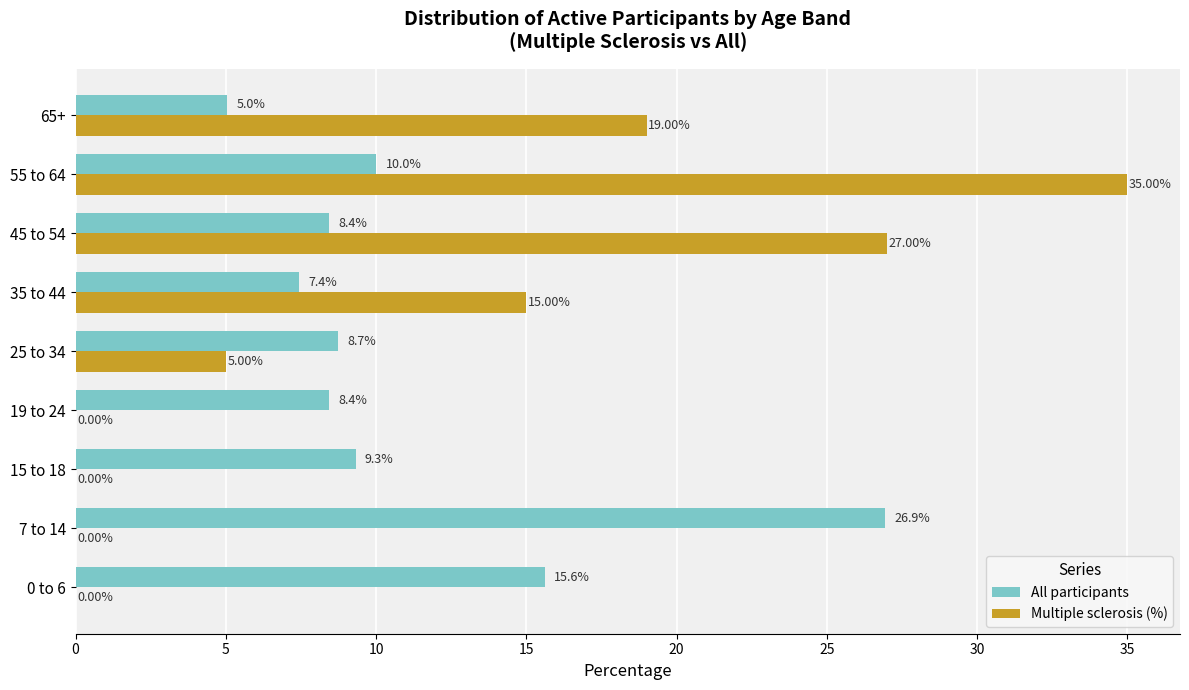

At which category is the sum across all series the highest?

55 to 64